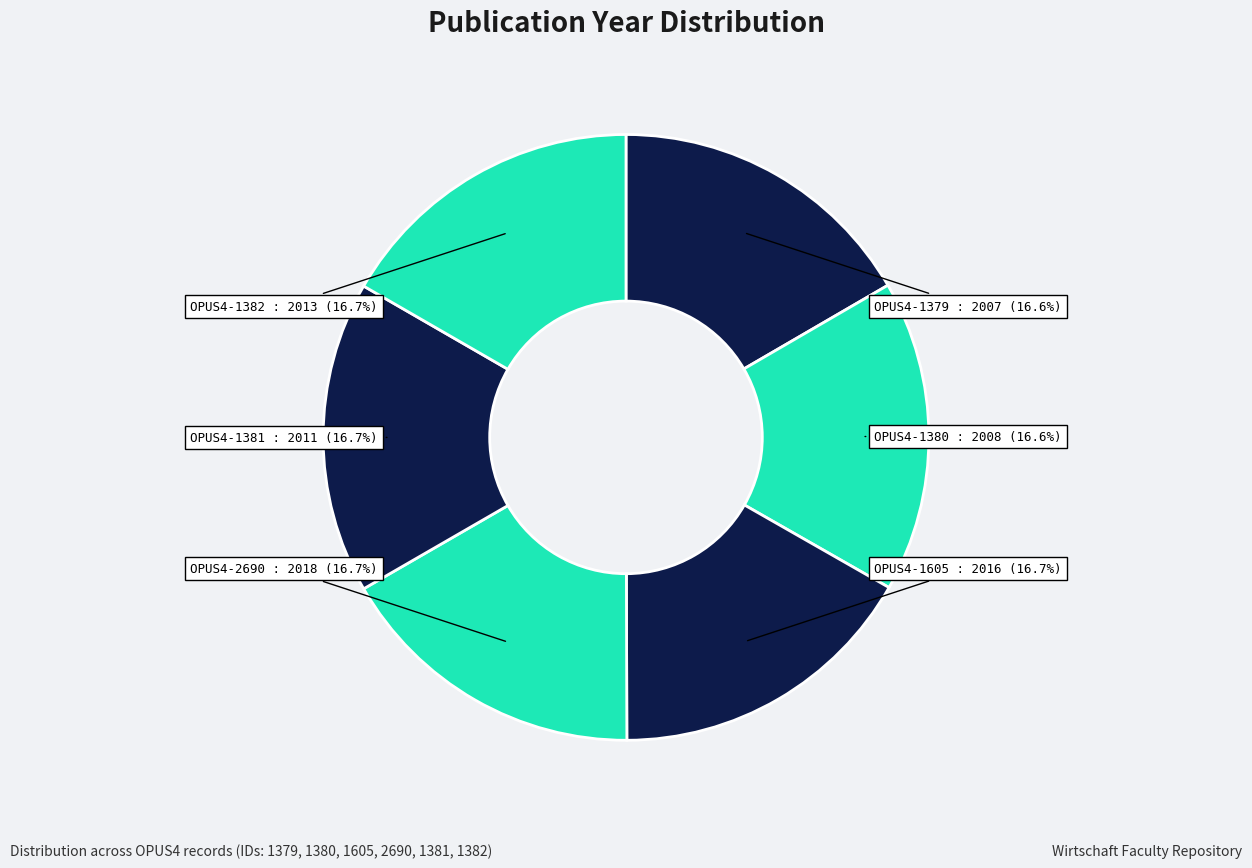

Which slice is the largest?

2690